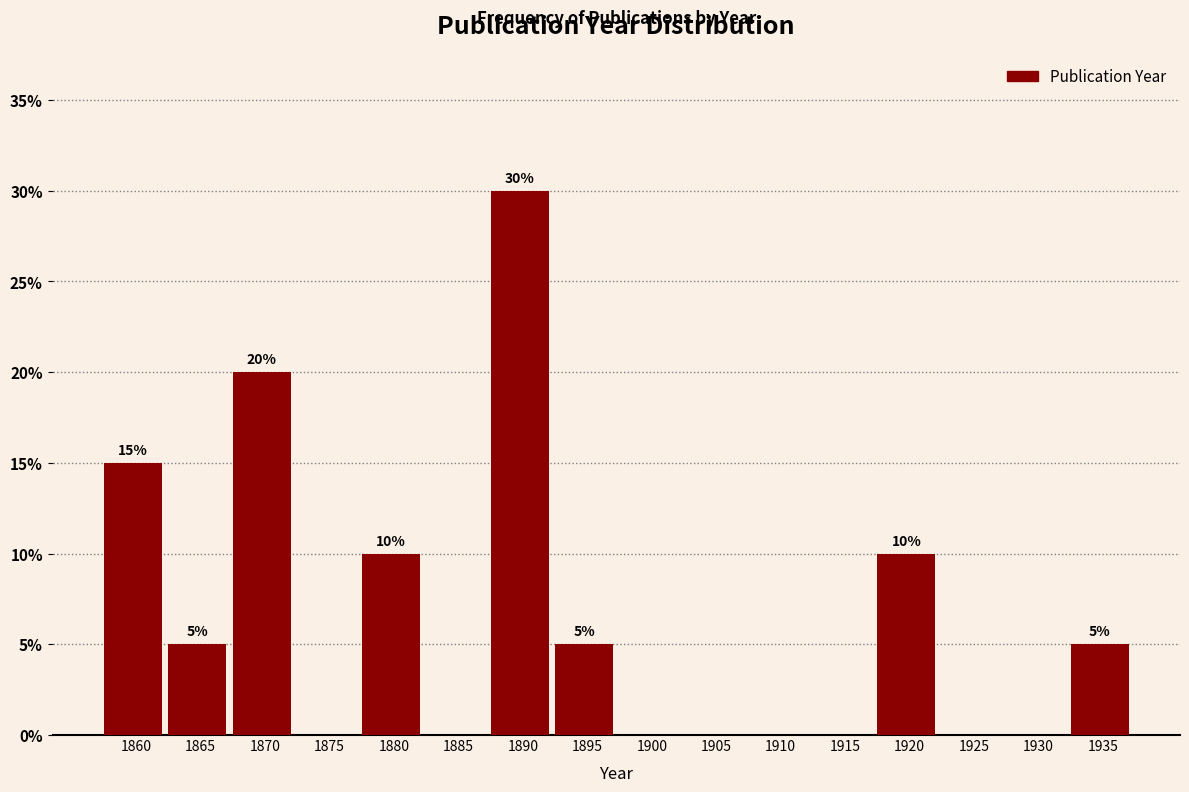

Reading left to right, list all the values displayed in this chart.

1860=15	1865=5	1870=20	1875=0	1880=10	1885=0	1890=30	1895=5	1900=0	1905=0	1910=0	1915=0	1920=10	1925=0	1930=0	1935=5